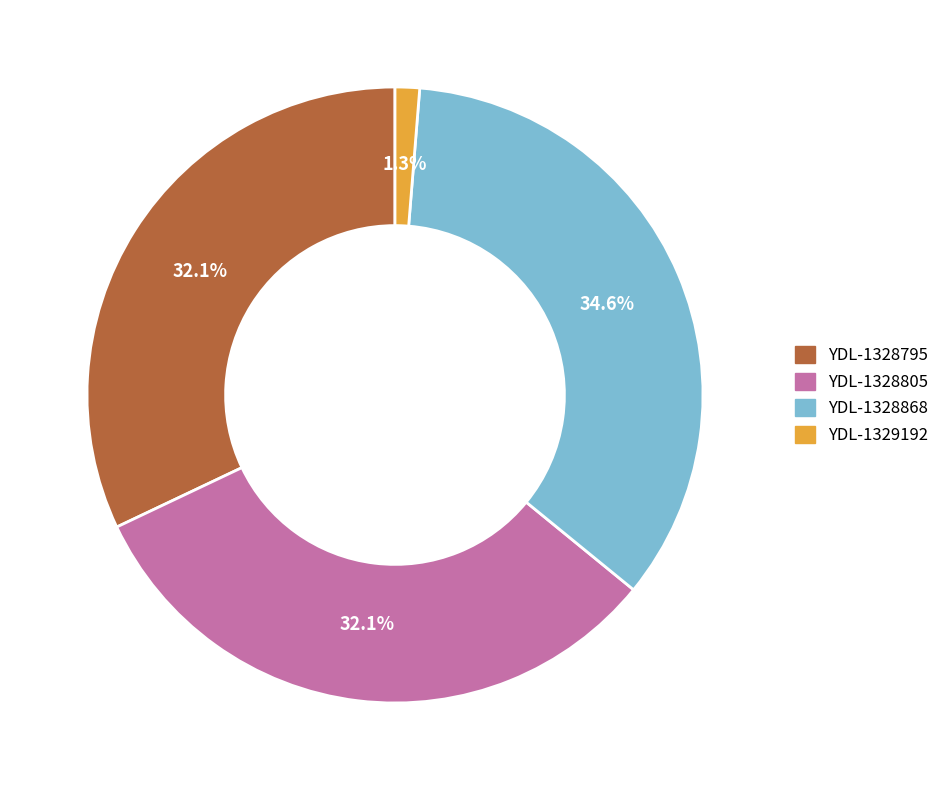

How many slices are in this pie chart?

4